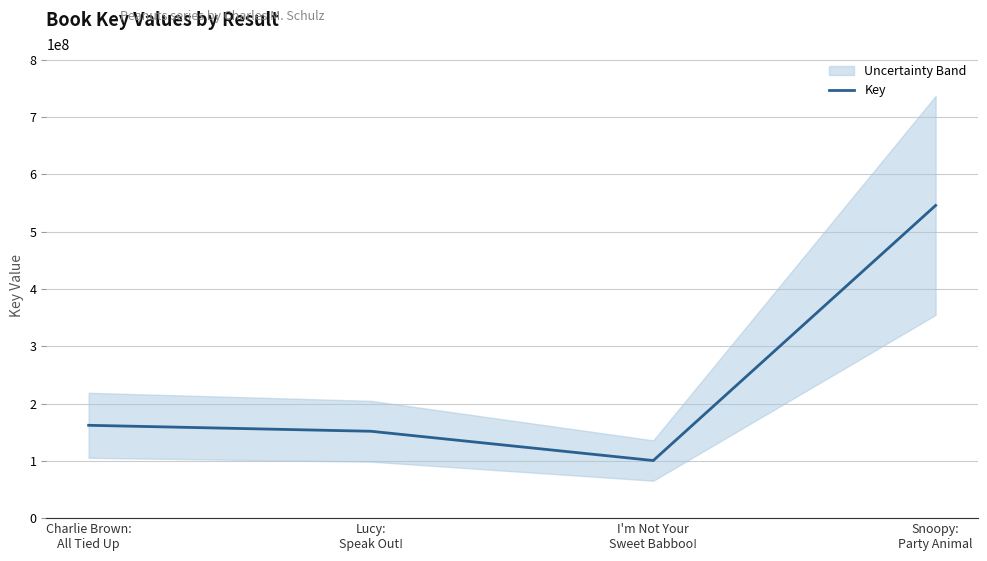

The chart shows a value of 151577309 at Lucy:
Speak Out!. True or false?

True